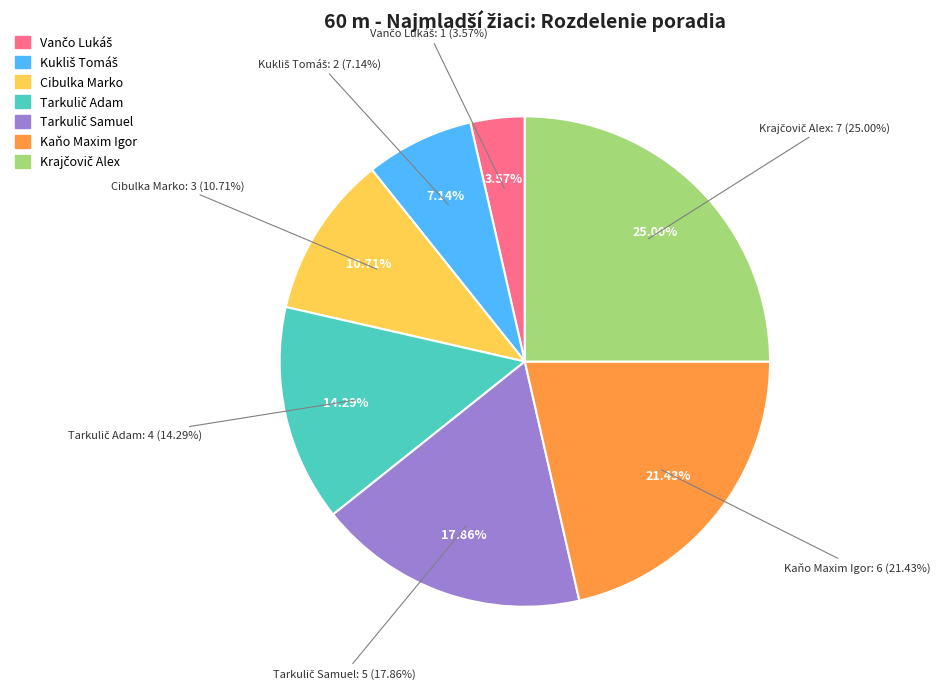

What is the ratio of the value at Tarkulič Adam to the value at Tarkulič Samuel?

0.8